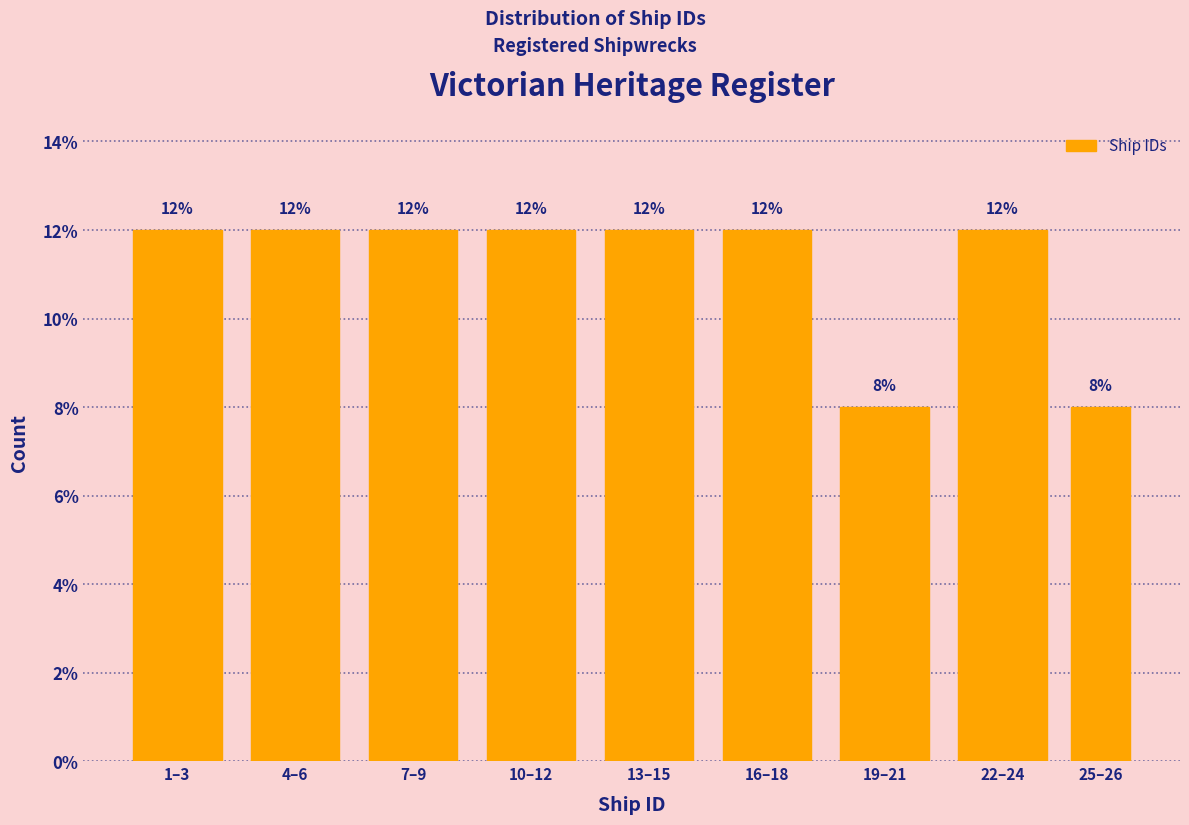

Reading left to right, list all the values displayed in this chart.

1–3=12	4–6=12	7–9=12	10–12=12	13–15=12	16–18=12	19–21=8	22–24=12	25–26=8